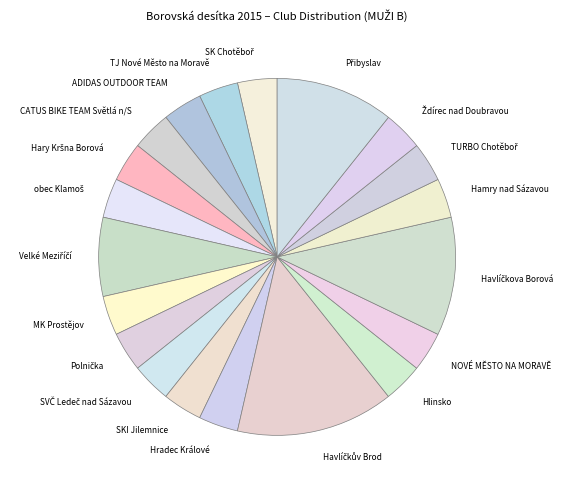

Does any single category account for the majority?

No